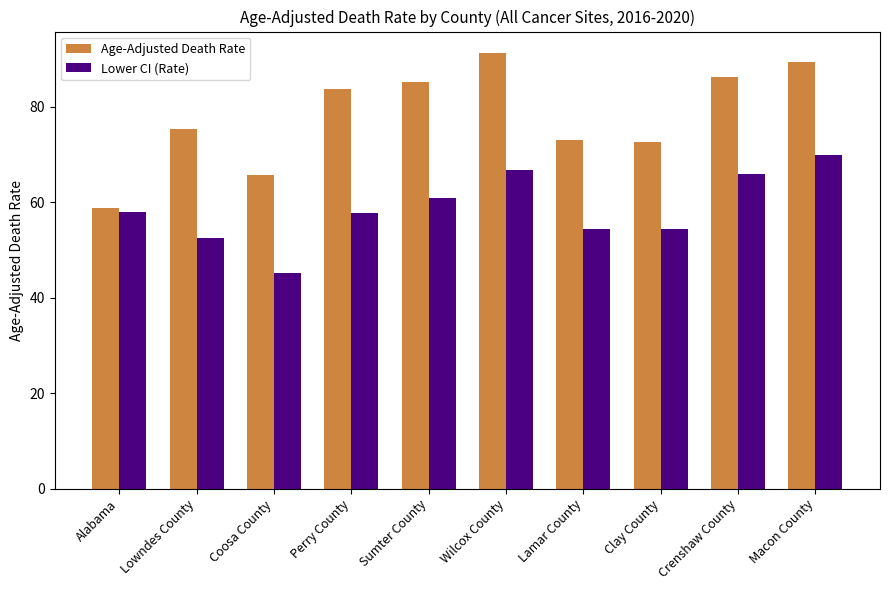

What is the value of the Age-Adjusted Death Rate bar at the 6th from the left?

91.2